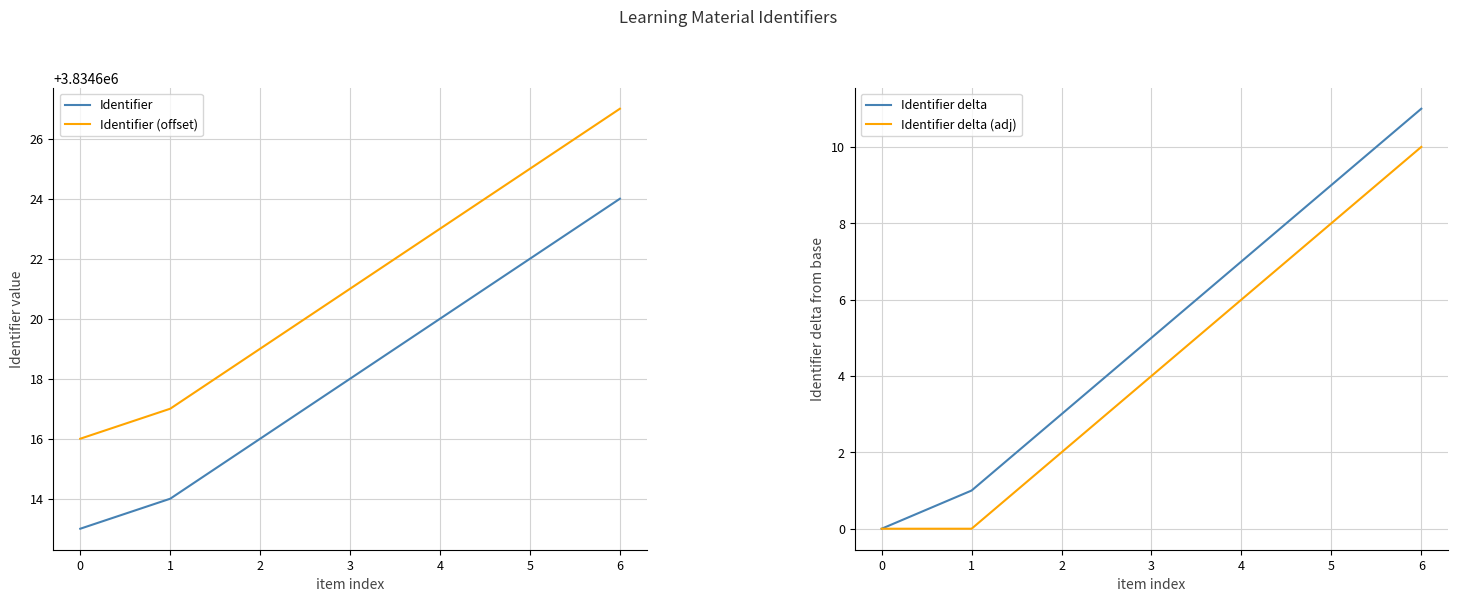

How many categories are shown in the chart?

7